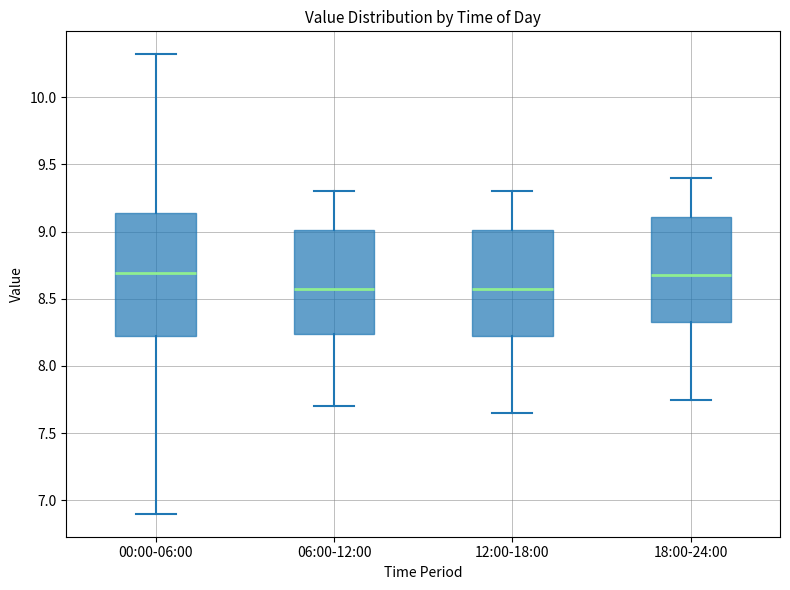

Which box is the tallest, from its lower edge to its upper edge?

00:00-06:00